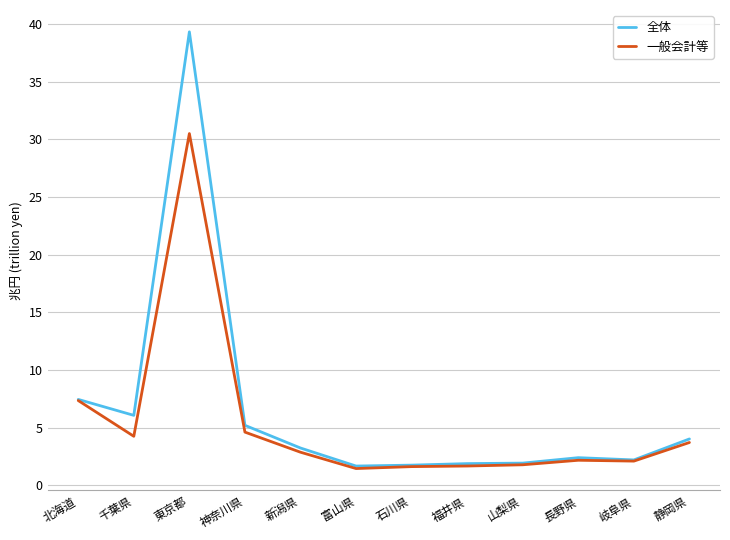

Which category has the highest value across all series?

東京都